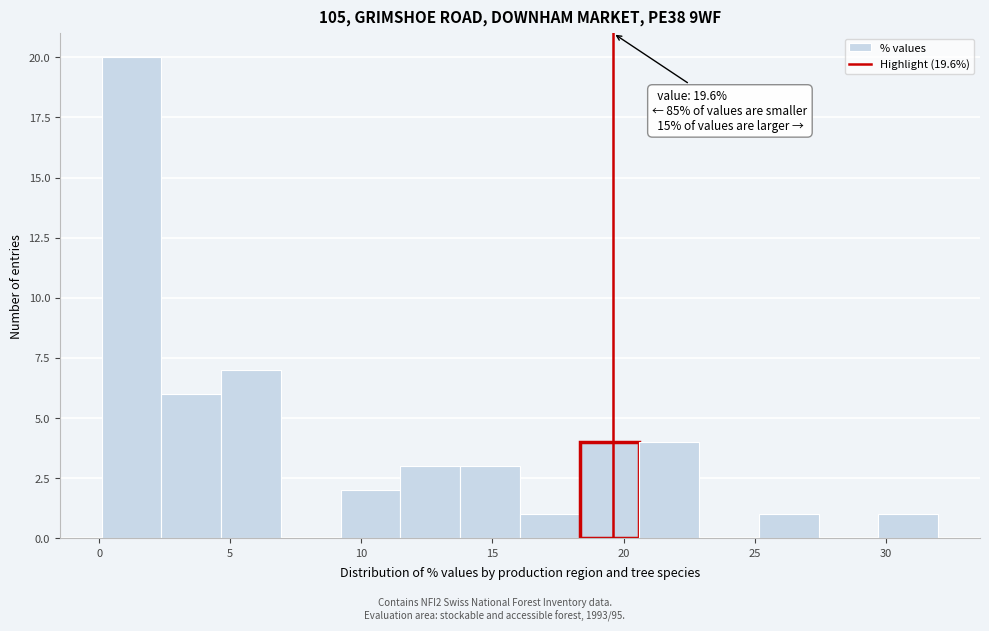

Which range on the x-axis has the tallest bar?

0.0 to 2.5